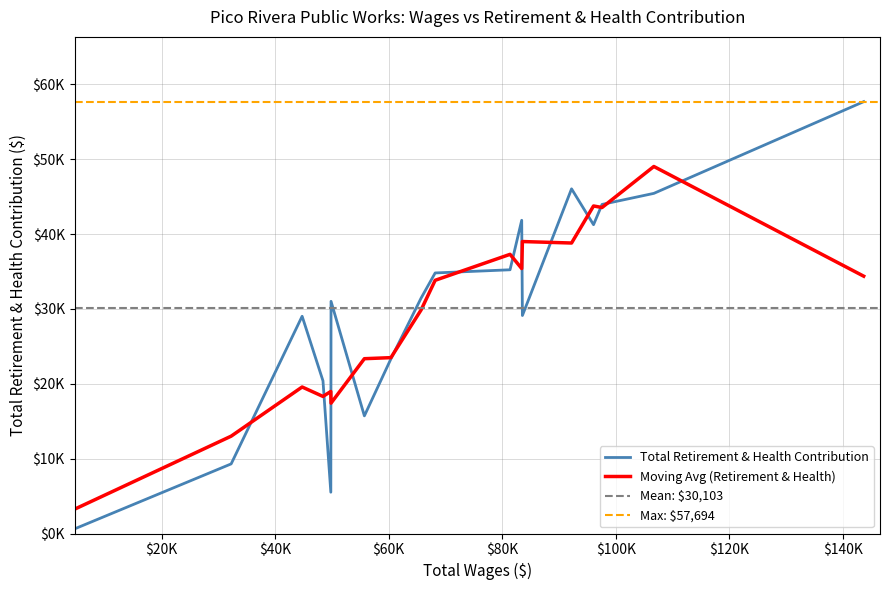

What is the greatest value displayed?

57694